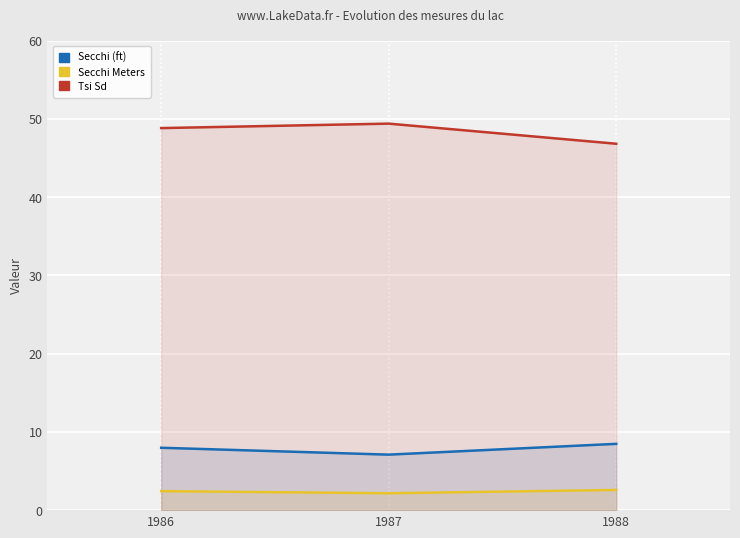

What is the difference between the Tsi Sd values at 1986 and 1987?

0.6